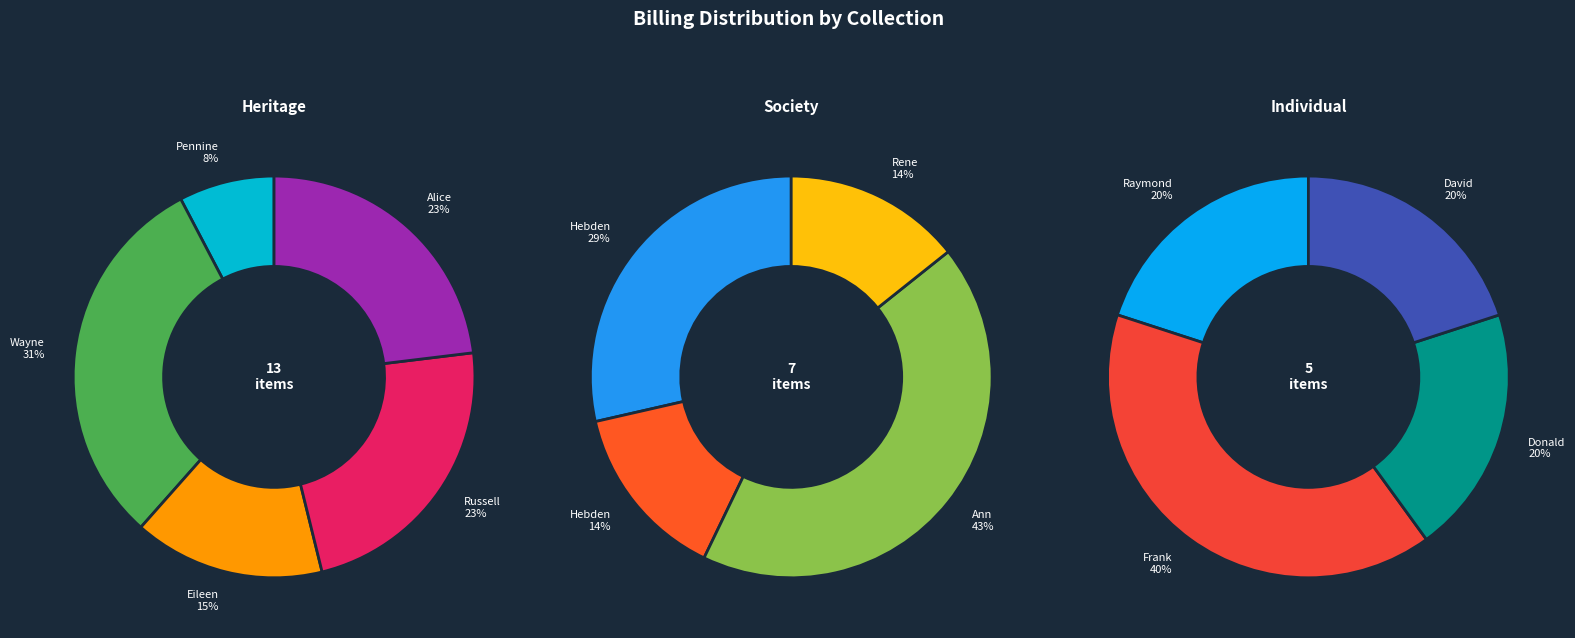

Does Wayne Ogden collection account for over 50% of the chart?

No